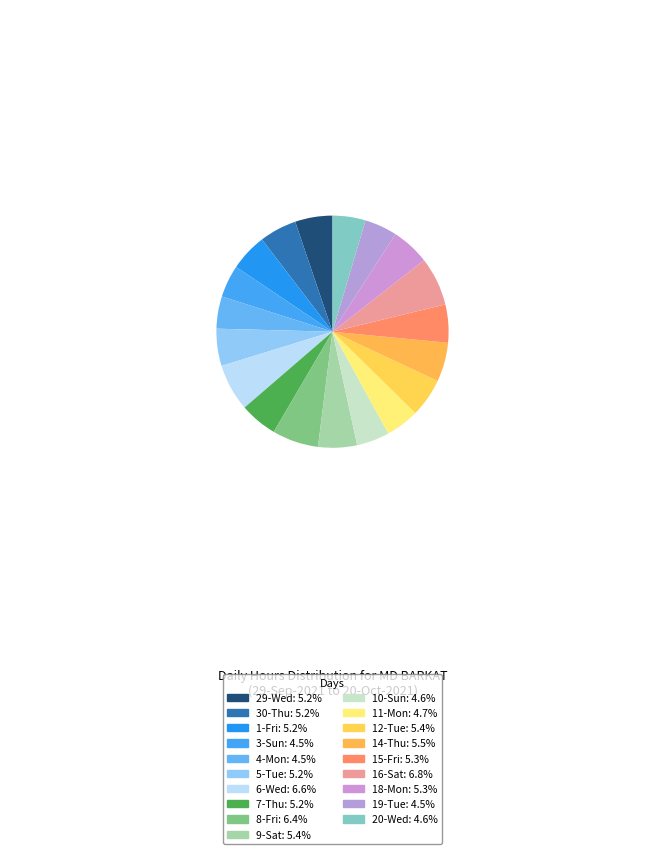

Approximately how many times larger is the value at 8-Fri compared to 19-Tue?

1.4